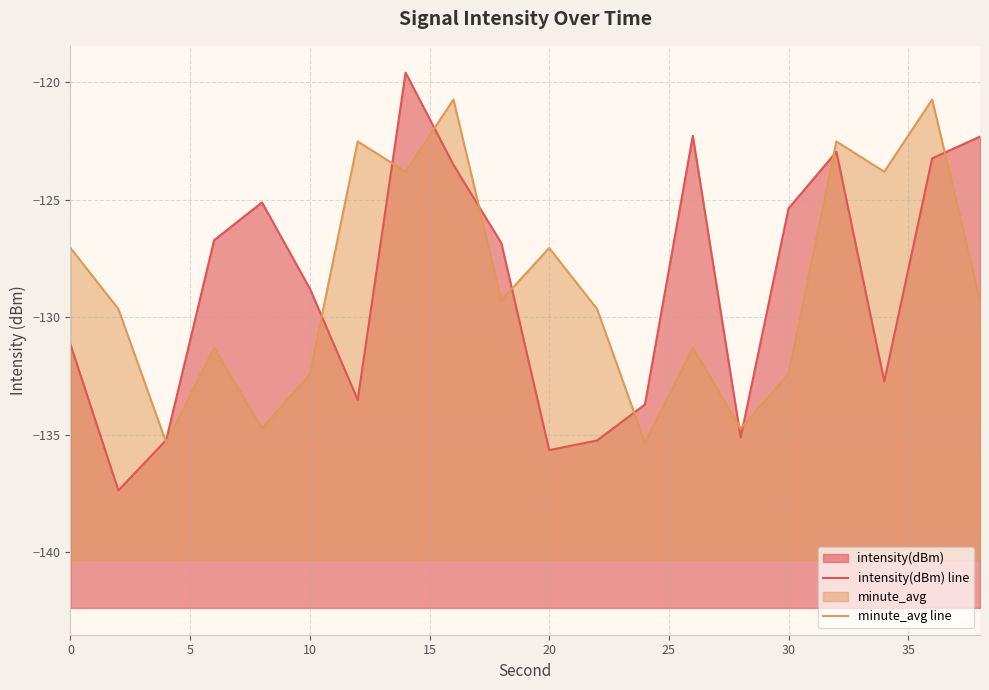

List the series in order of their overall mean, lowest first.

intensity(dBm) line, minute_avg line